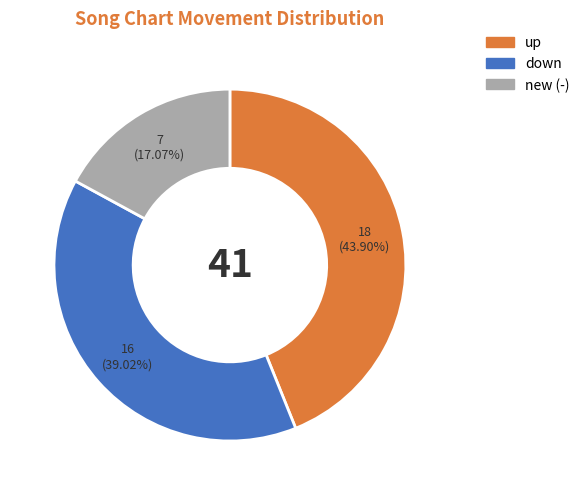

Is there any slice that represents more than half of the pie?

No